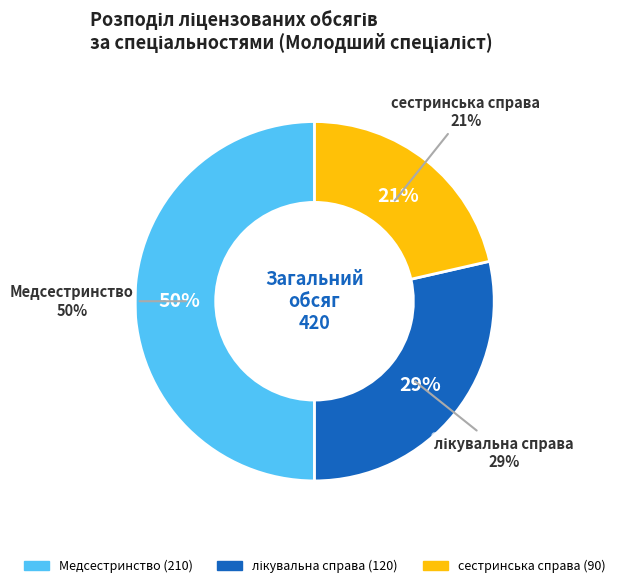

The сестринська справа slice represents 13% of the pie. True or false?

False